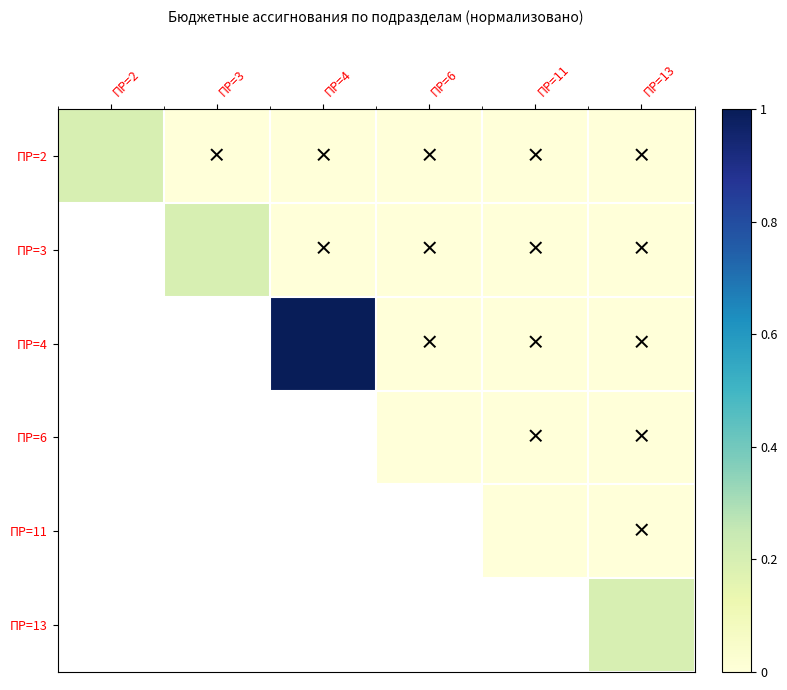

Reading left to right, what are all the values shown in this chart?

ПР=2: ПР=2=0.2	ПР=3=0.0	ПР=4=0.0	ПР=6=0.0	ПР=11=0.0	ПР=13=0.0
ПР=3: ПР=2=0.0	ПР=3=0.2	ПР=4=0.0	ПР=6=0.0	ПР=11=0.0	ПР=13=0.0
ПР=4: ПР=2=0.0	ПР=3=0.0	ПР=4=1.0	ПР=6=0.0	ПР=11=0.0	ПР=13=0.0
ПР=6: ПР=2=0.0	ПР=3=0.0	ПР=4=0.0	ПР=6=0.0	ПР=11=0.0	ПР=13=0.0
ПР=11: ПР=2=0.0	ПР=3=0.0	ПР=4=0.0	ПР=6=0.0	ПР=11=0.0	ПР=13=0.0
ПР=13: ПР=2=0.0	ПР=3=0.0	ПР=4=0.0	ПР=6=0.0	ПР=11=0.0	ПР=13=0.2